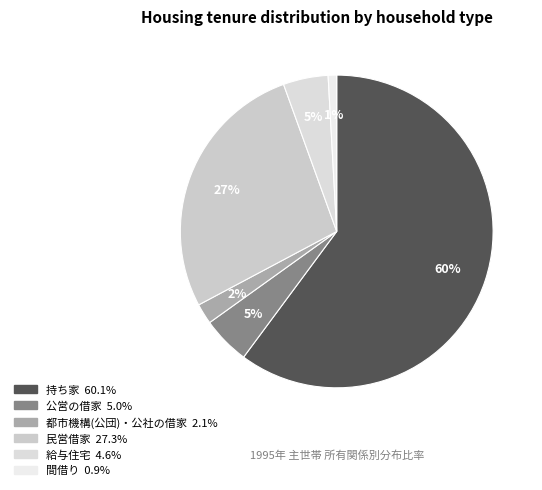

Which has a higher value, 給与住宅 or 間借り?

給与住宅